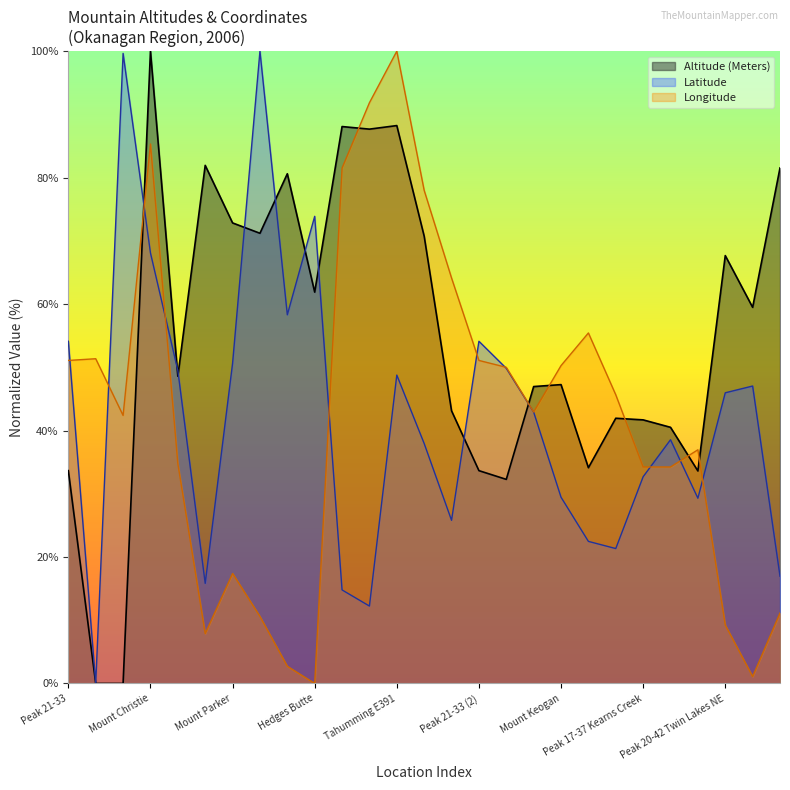

Rank the categories by Longitude value from lowest to highest.

Hedges Butte, 19-47 NE4, Mount Laidlaw, Orofino Mountain, Peak 20-42 Twin Lakes NE, Blue Mountain, Orofino NE1, Mount Parker, Peak 17-37 Kearns Creek, Peak 18-37 Kearns Creek, Mount McLellan, 17-37 SE1, CDN- Penticton, Mount Hawthorne, Peak 15-34 Park Creek, Peach Bluff, Mount Keogan, Peak 21-33, Peak 21-33 (2), CDN- Oliver, McIntyre Bluff, Eagle Bluff, Tahumming E387, Underdown W8, Mount Christie, Underdown W5, Tahumming E391